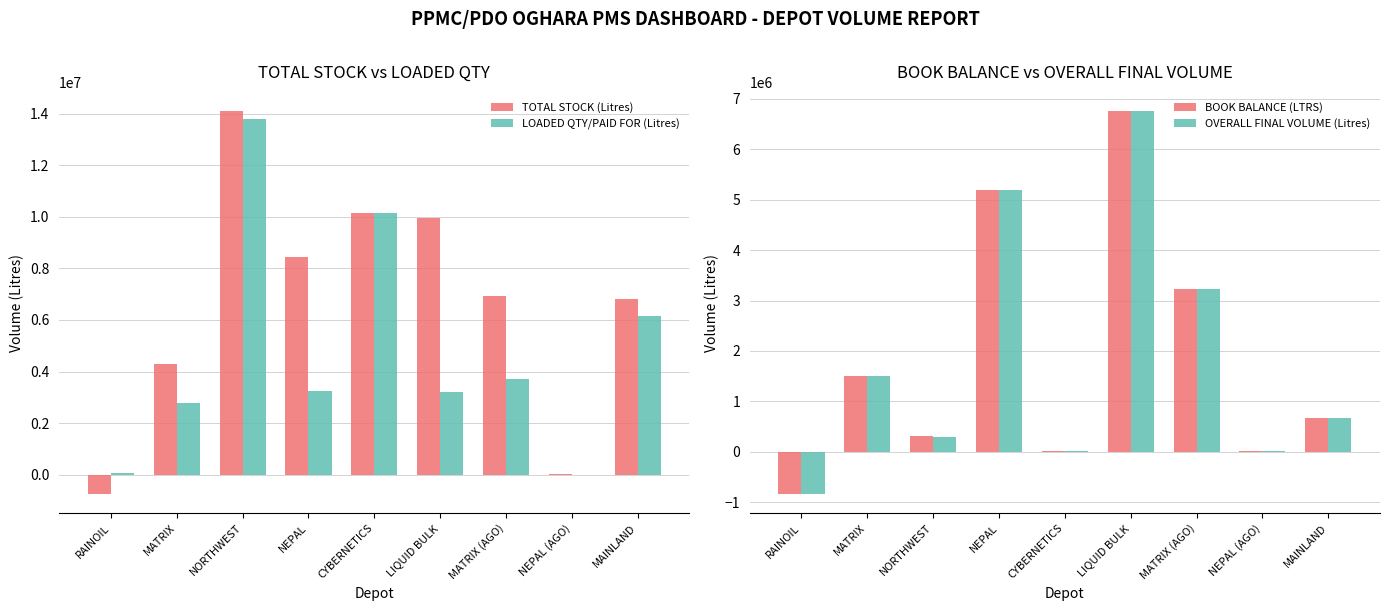

Where does the BOOK BALANCE (LTRS) series first go above 669778?

MATRIX